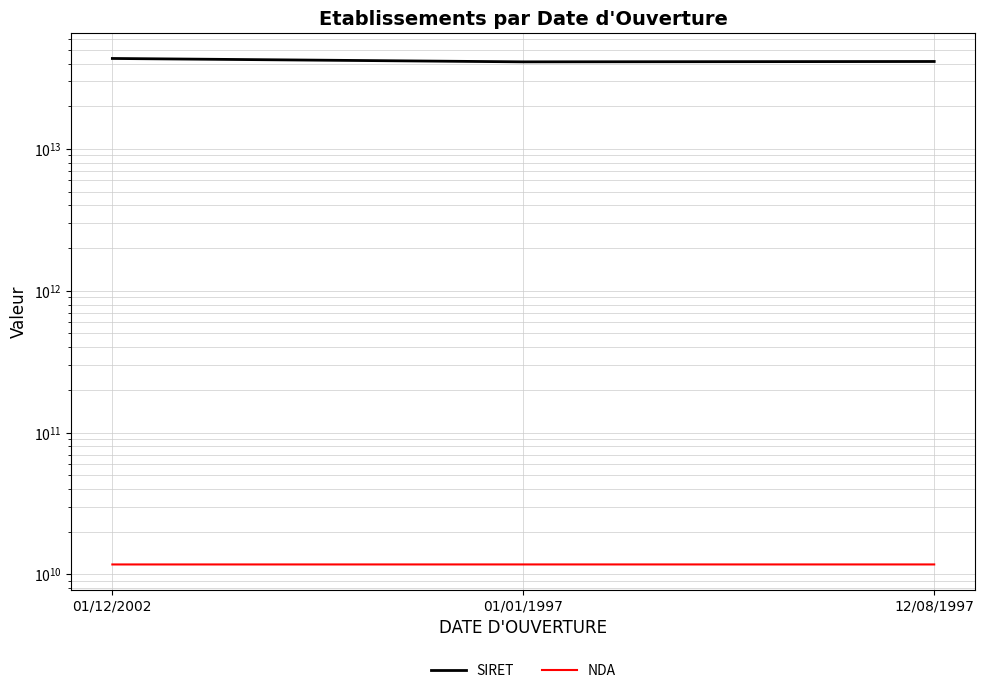

Which category has the highest value across all series?

01/12/2002